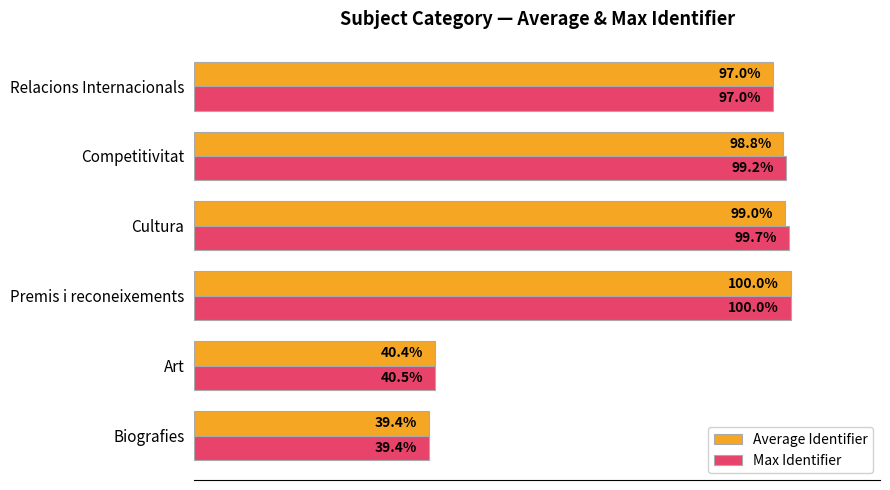

Rank the categories by Max Identifier value from lowest to highest.

Biografies, Art, Relacions Internacionals, Competitivitat, Cultura, Premis i reconeixements